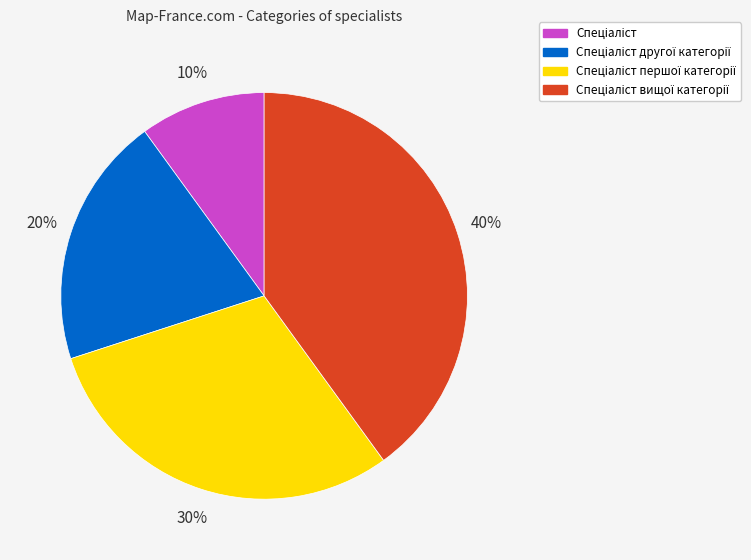

Is there any slice that represents more than half of the pie?

No